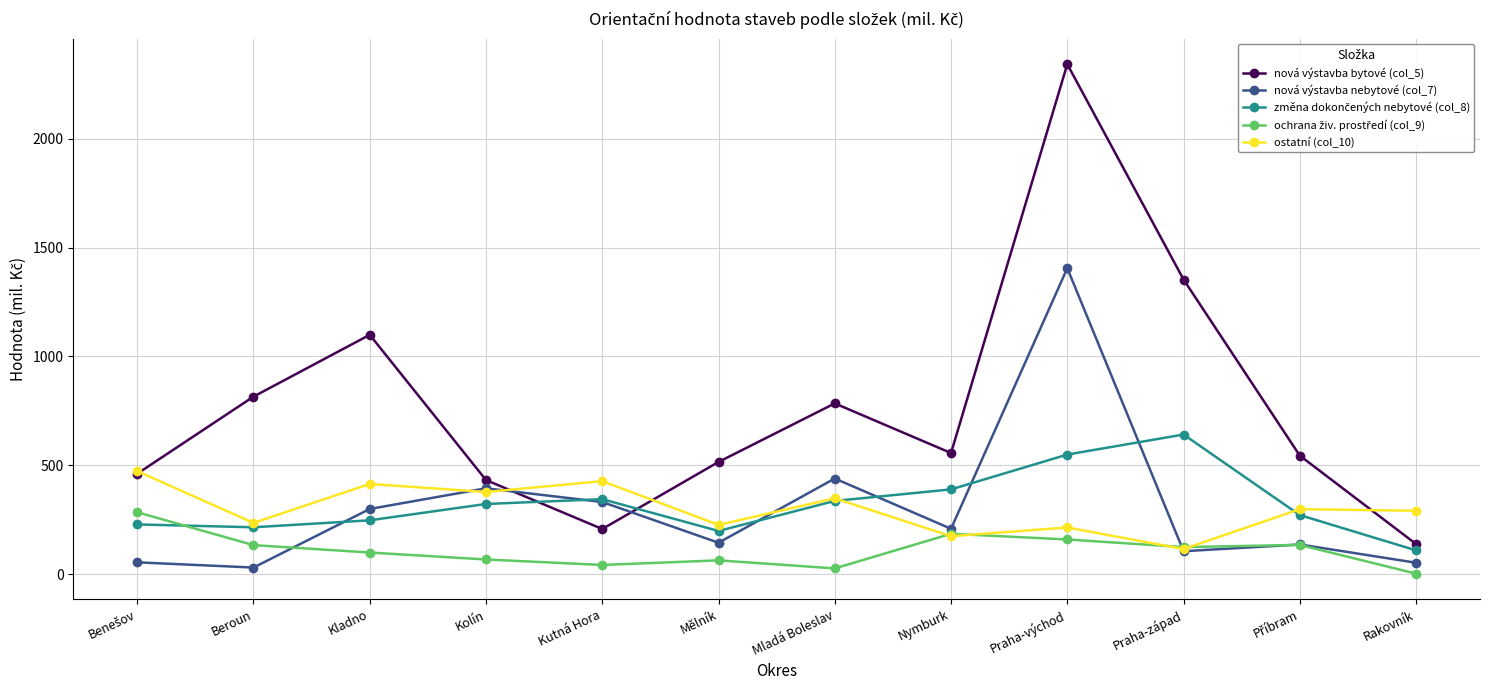

What is the label of the 12th point from the left?

Rakovník